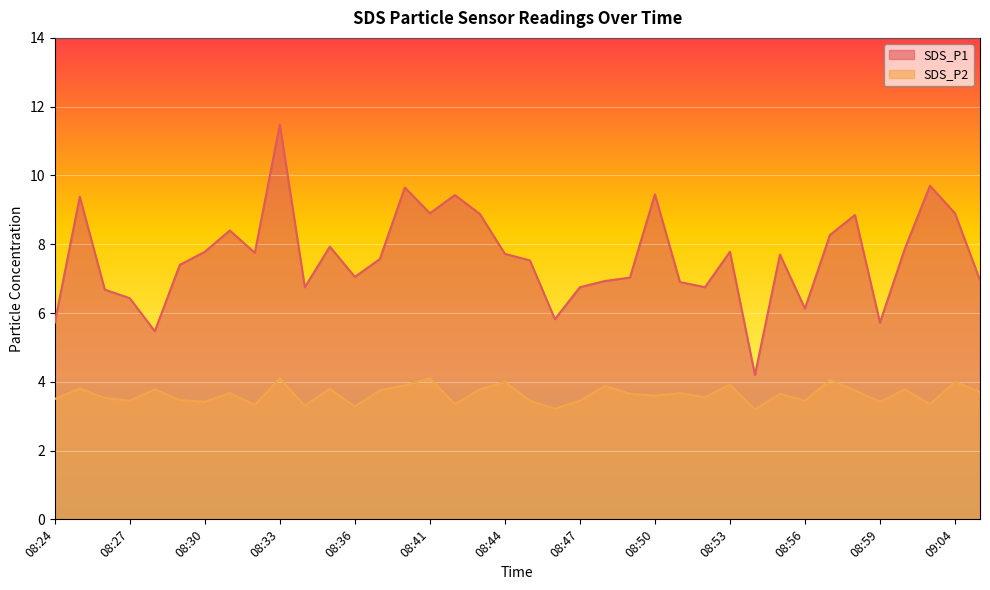

Rank the series by their average value, from highest to lowest.

SDS_P1, SDS_P2